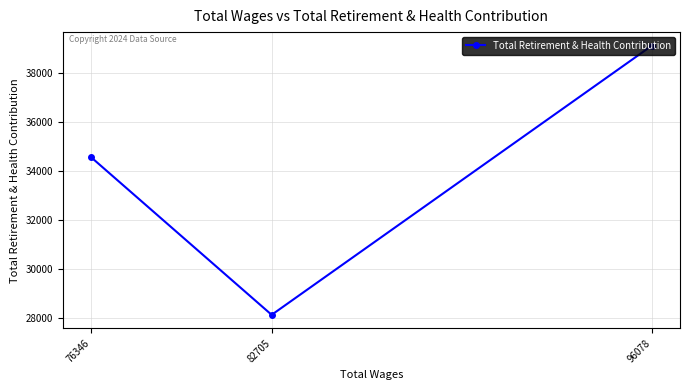

List the labels in order of value, smallest first.

82705, 76346, 96078